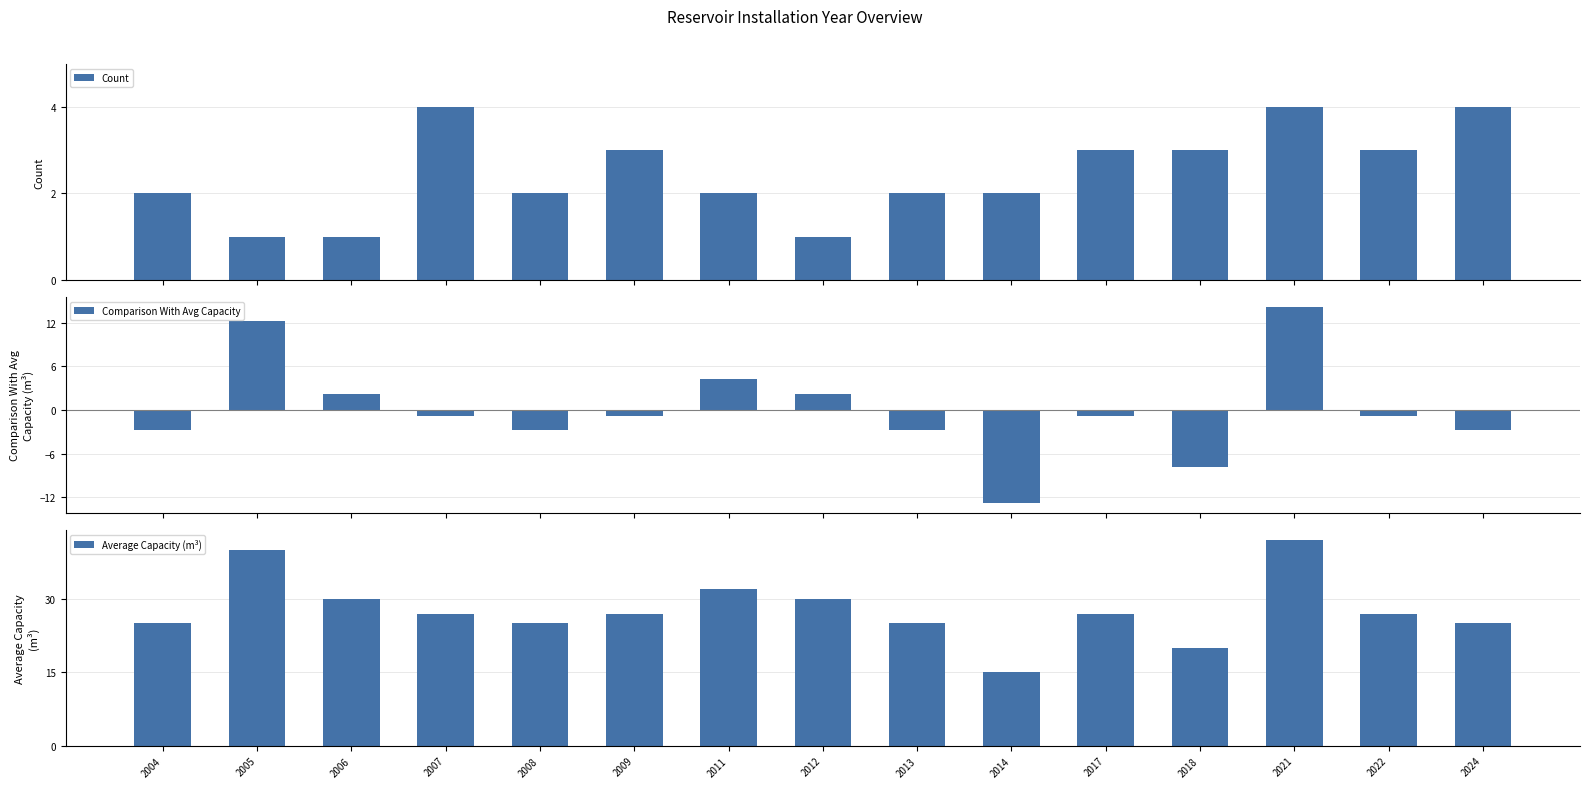

Reading right to left, list all the values displayed in this chart.

Count: 4.0	3.0	4.0	3.0	3.0	2.0	2.0	1.0	2.0	3.0	2.0	4.0	1.0	1.0	2.0
Comparison With Avg Capacity: -2.8	-0.8	14.2	-7.8	-0.8	-12.8	-2.8	2.2	4.2	-0.8	-2.8	-0.8	2.2	12.2	-2.8
Average Capacity (m³): 25.0	27.0	42.0	20.0	27.0	15.0	25.0	30.0	32.0	27.0	25.0	27.0	30.0	40.0	25.0